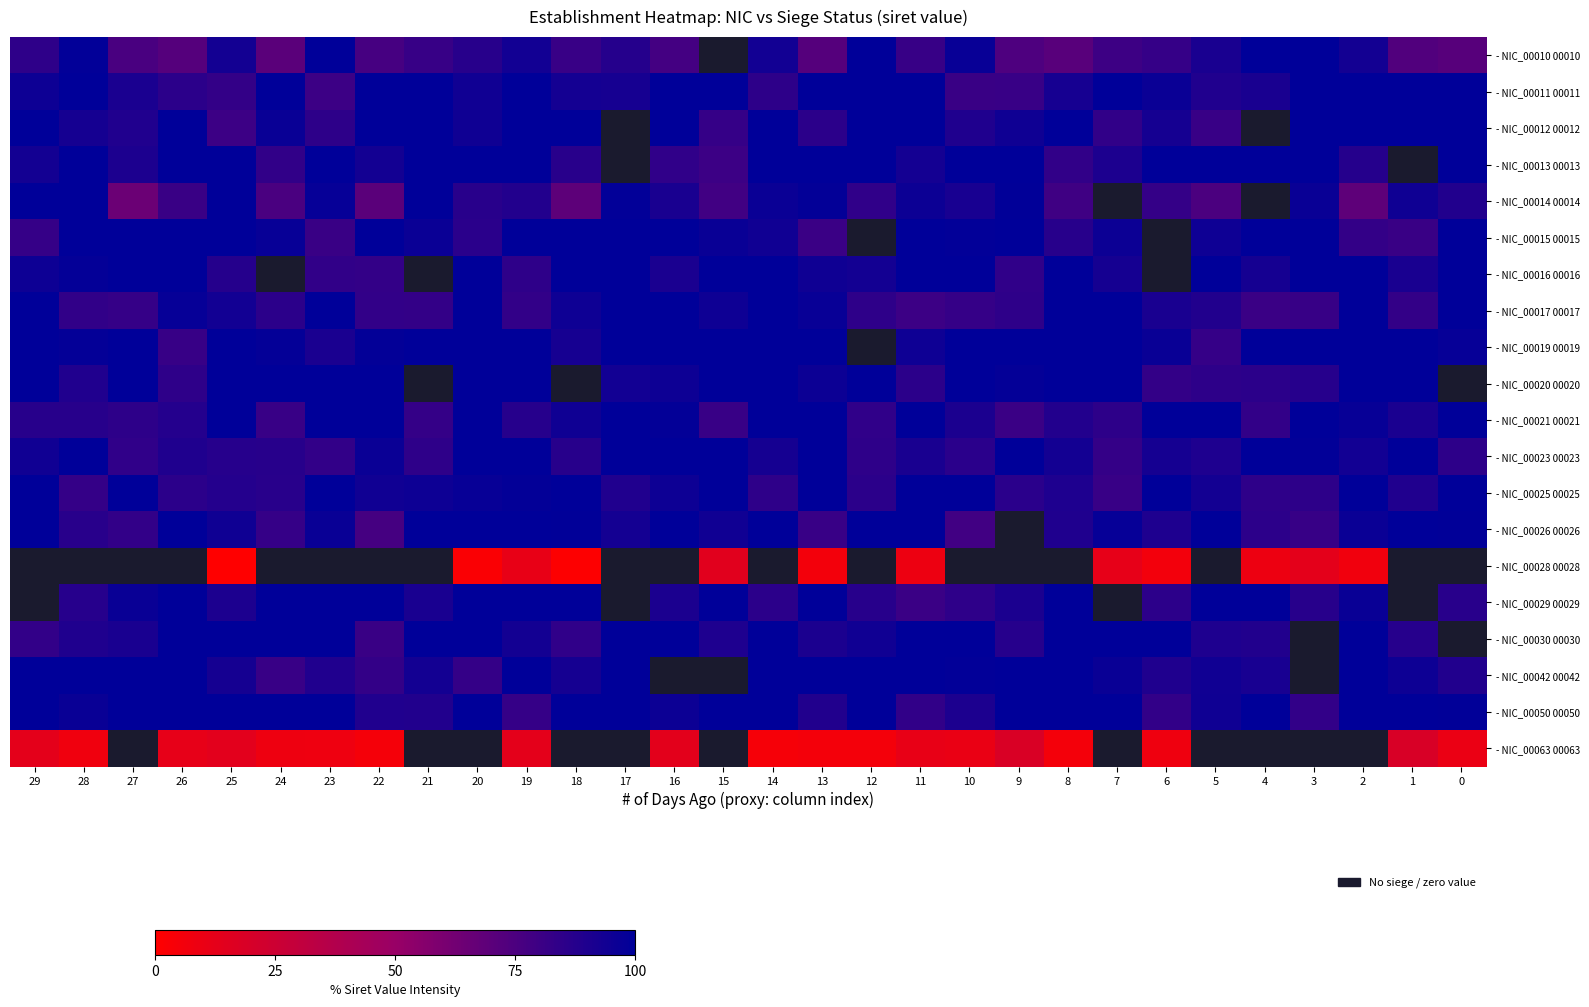

At which category is the sum across all series the highest?

14